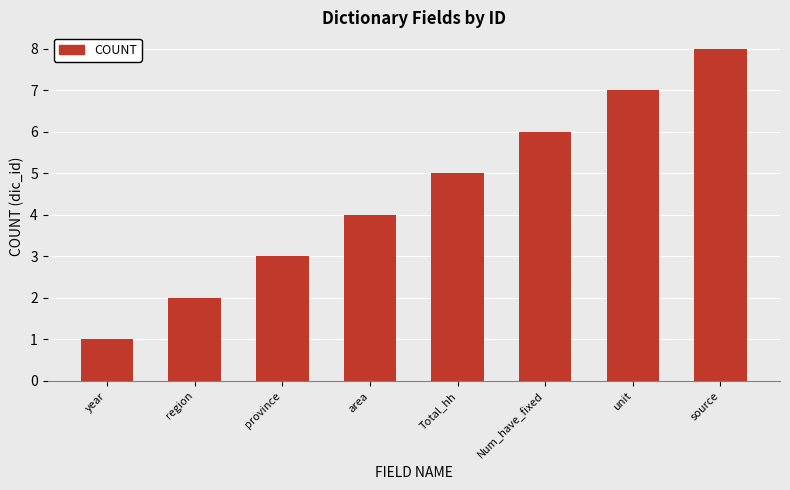

What position from the left is Total_hh?

5